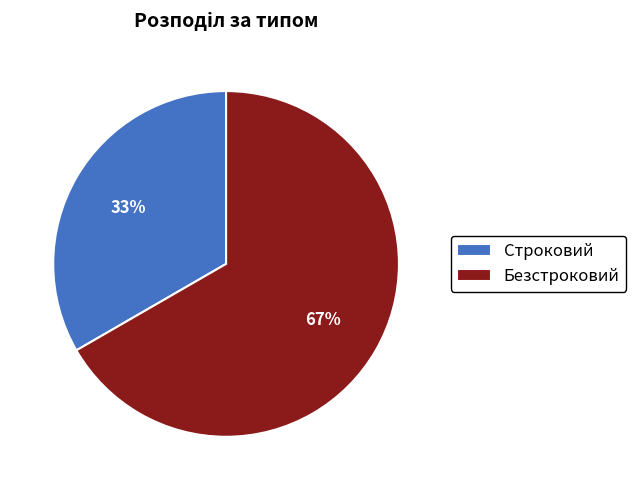

To the nearest percent, what portion does Строковий represent?

33%